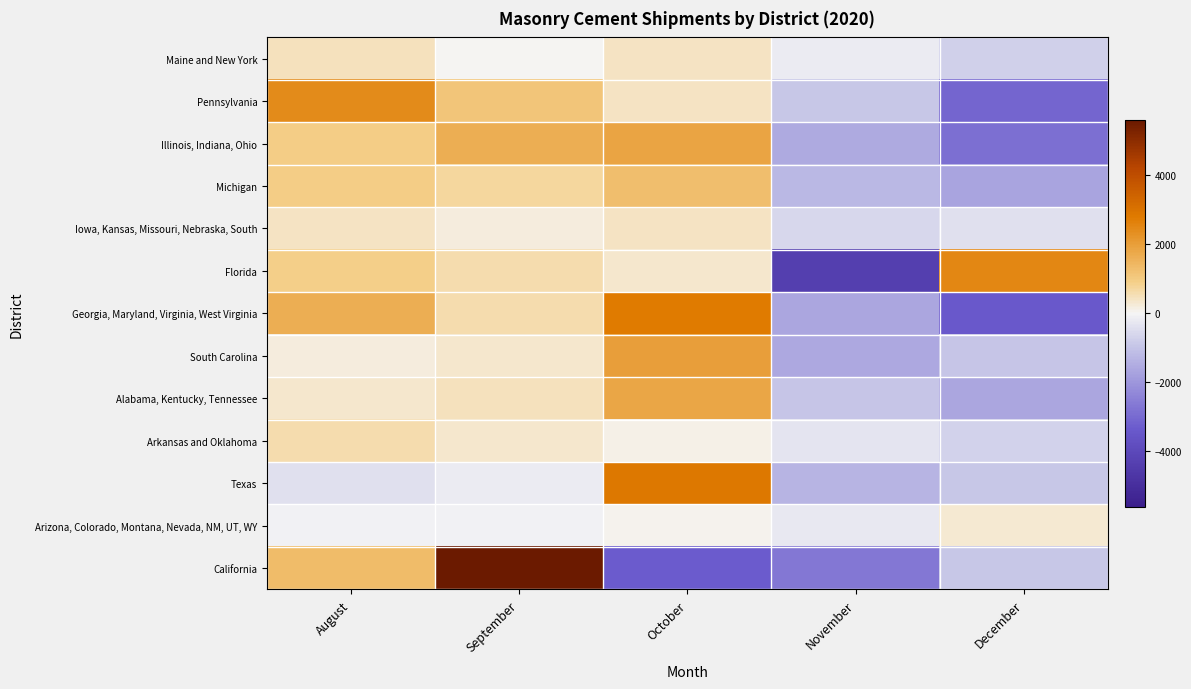

Reading left to right, list all the values displayed in this chart.

Maine and New York: August=445.6	September=36.6	October=421.6	November=-178.4	December=-725.4
Pennsylvania: August=2426.6	September=1123.6	October=410.6	November=-884.4	December=-3076.4
Illinois, Indiana, Ohio: August=926.8	September=1636.8	October=1871.8	November=-1555.2	December=-2880.2
Michigan: August=934.4	September=720.4	October=1273.4	November=-1259.6	December=-1668.6
Iowa, Kansas, Missouri, Nebraska, South: August=417.2	September=177.2	October=417.2	November=-608.8	December=-402.8
Florida: August=905.8	September=592.8	October=312.8	November=-4339.2	December=2527.8
Georgia, Maryland, Virginia, West Virginia: August=1630.2	September=601.2	October=2783.2	November=-1625.8	December=-3388.8
South Carolina: August=213.8	September=312.8	October=2001.8	November=-1608.2	December=-920.2
Alabama, Kentucky, Tennessee: August=314.0	September=473.0	October=1802.0	November=-939.0	December=-1650.0
Arkansas and Oklahoma: August=608.4	September=317.4	October=112.4	November=-347.6	December=-690.6
Texas: August=-405.2	September=-214.2	October=2859.8	November=-1330.2	December=-910.2
Arizona, Colorado, Montana, Nevada, NM, UT, WY: August=-55.4	September=-68.4	October=58.6	November=-230.4	December=295.6
California: August=1327.6	September=5598.6	October=-3307.4	November=-2700.4	December=-918.4